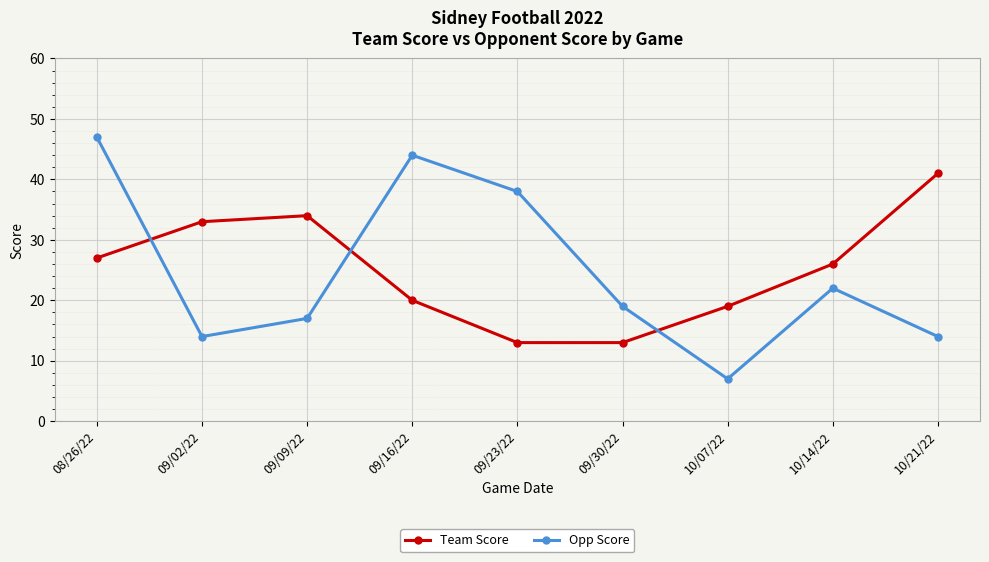

Reading right to left, list all the values displayed in this chart.

Team Score: 41	26	19	13	13	20	34	33	27
Opp Score: 14	22	7	19	38	44	17	14	47